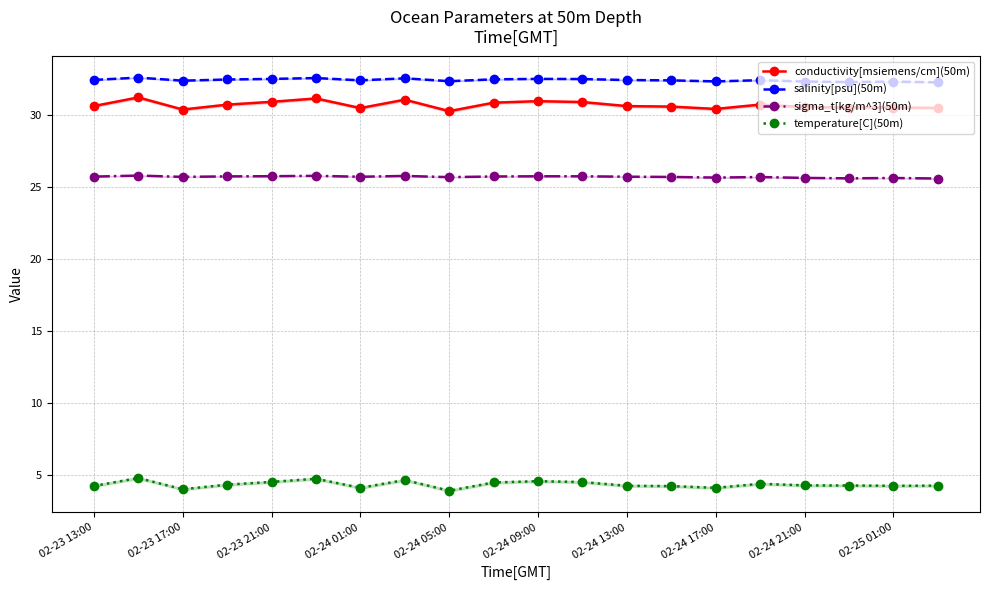

How many interior local valleys does the temperature[C](50m) series have?

5